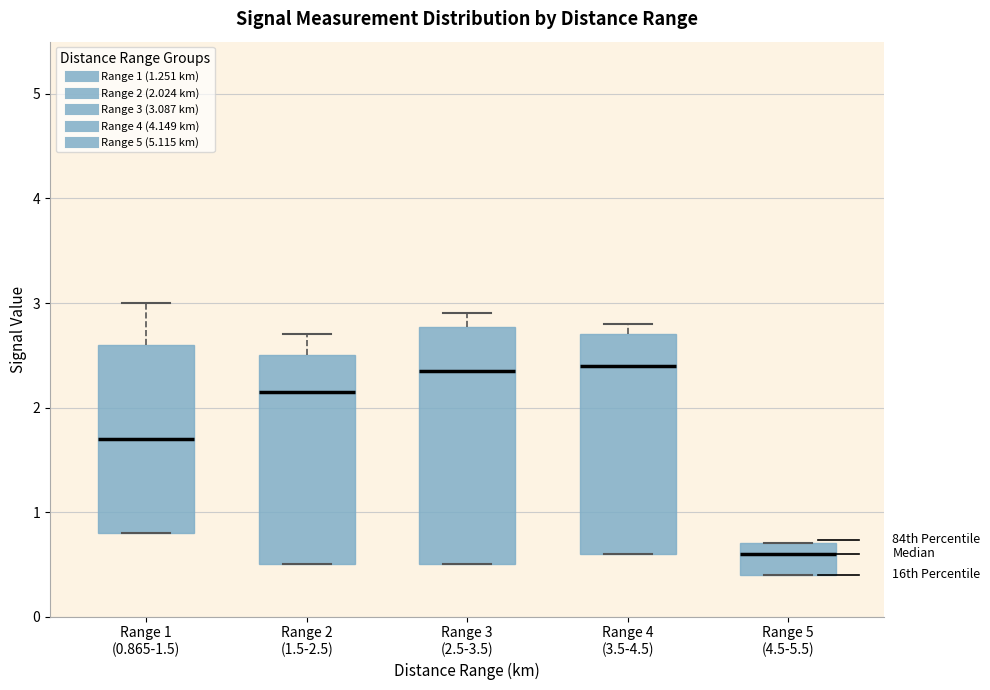

Reading left to right, transcribe this box plot: for each box, give where its median line is, the range the box spans, and where its two whiskers end, as read against the y-axis. The values are not printed on the chart, so give them approximately, as read against the axis.

Range 1 (0.865-1.5): median 1.7, box 0.8 to 2.6, whiskers 0.8 to 3.0
Range 2 (1.5-2.5): median 2.2, box 0.5 to 2.5, whiskers 0.5 to 2.7
Range 3 (2.5-3.5): median 2.4, box 0.5 to 2.8, whiskers 0.5 to 2.9
Range 4 (3.5-4.5): median 2.4, box 0.6 to 2.7, whiskers 0.6 to 2.8
Range 5 (4.5-5.5): median 0.6, box 0.4 to 0.7, whiskers 0.4 to 0.7